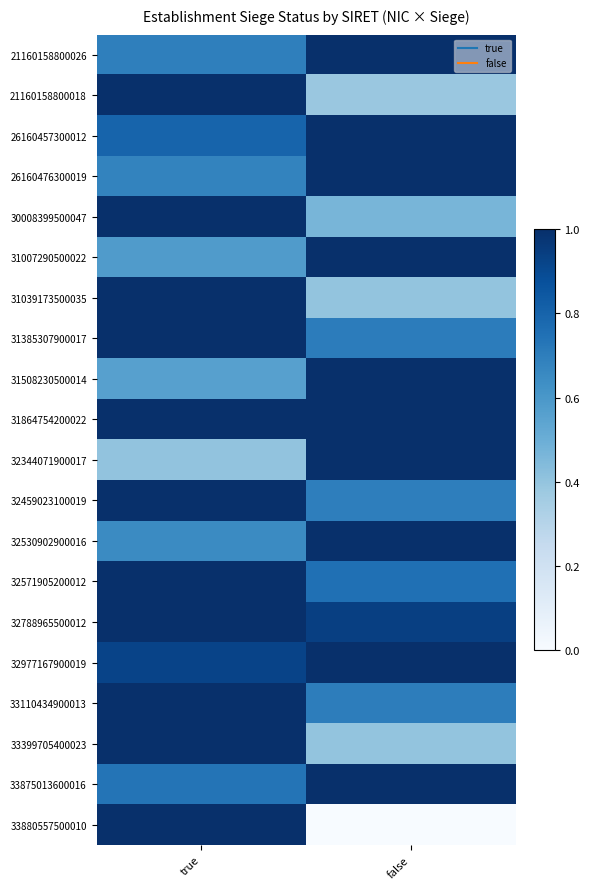

Which has a higher value, true or false?

false